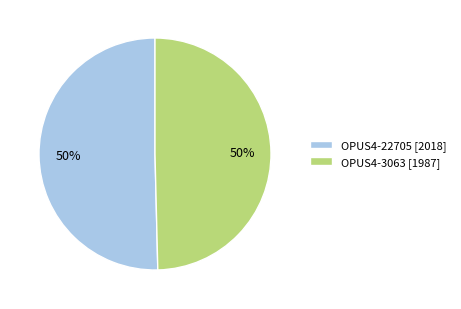

How many slices are in this pie chart?

2